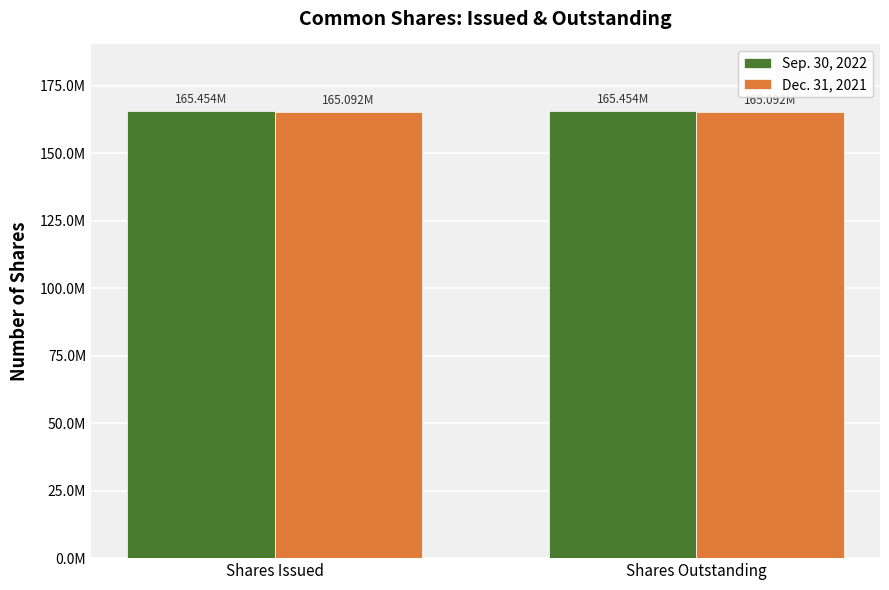

Is the value of Dec. 31, 2021 at Shares Outstanding greater than the value of Sep. 30, 2022 at Shares Issued?

No